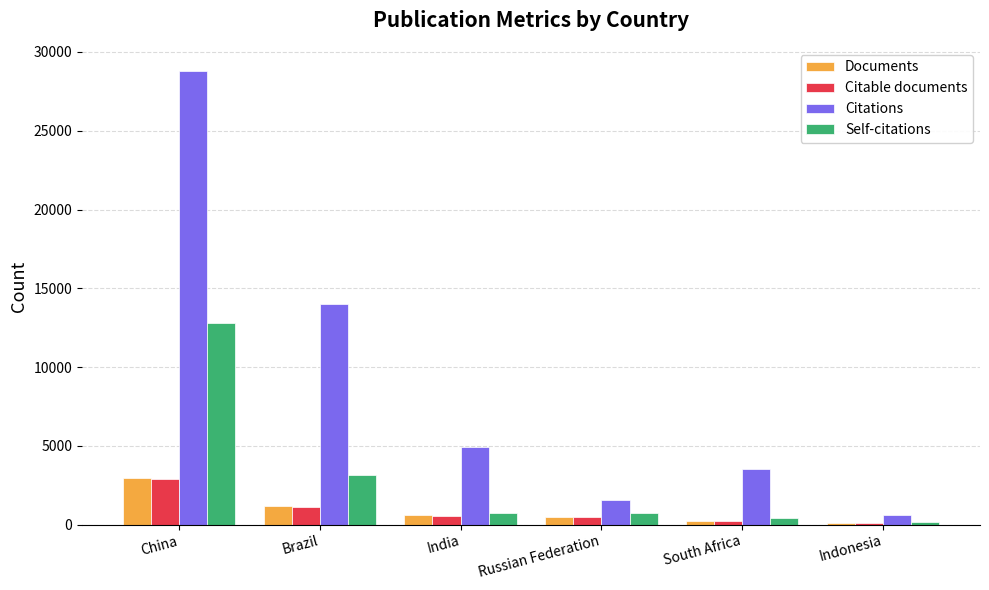

What is the greatest value displayed?

28823